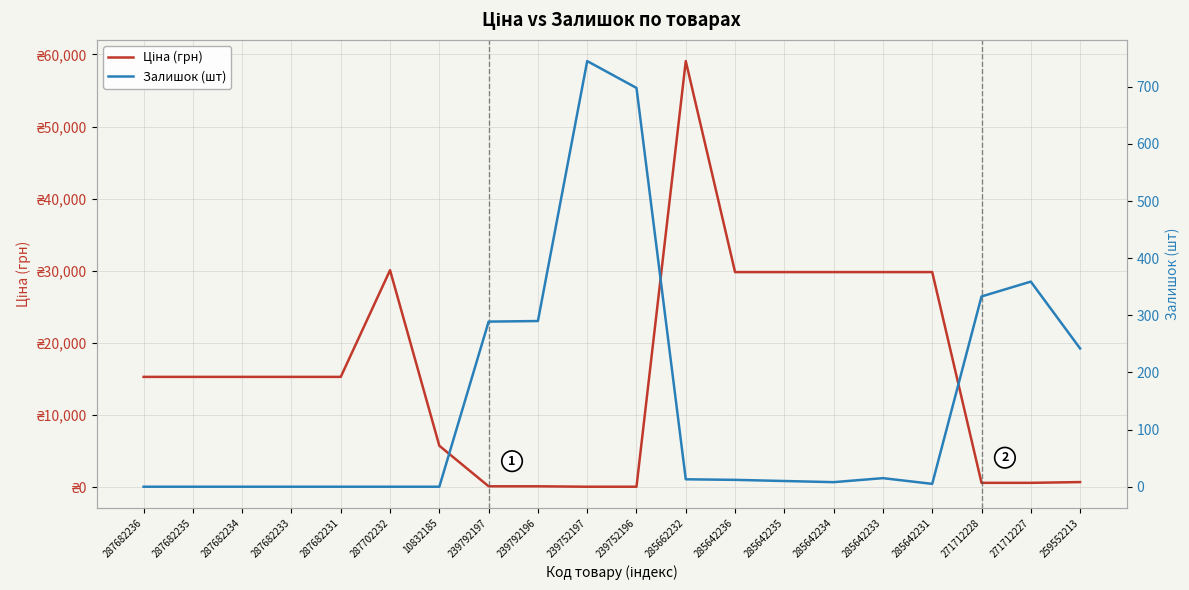

Reading left to right, extract all data points from this chart.

Ціна (грн): 287682236=15288.0	287682235=15288.0	287682234=15288.0	287682233=15288.0	287682231=15288.0	287702232=30077.8	10832185=5736.9	239792197=115.4	239792196=115.4	239752197=57.7	239752196=57.7	285662232=59075.7	285642236=29819.2	285642235=29819.2	285642234=29819.2	285642233=29819.2	285642231=29819.2	271712228=596.5	271712227=596.5	259552213=701.4
Залишок (шт): 287682236=0.0	287682235=0.0	287682234=0.0	287682233=0.0	287682231=0.0	287702232=0.0	10832185=0.0	239792197=289.0	239792196=290.0	239752197=745.0	239752196=698.0	285662232=13.0	285642236=12.0	285642235=10.0	285642234=8.0	285642233=15.0	285642231=5.0	271712228=333.0	271712227=359.0	259552213=242.0